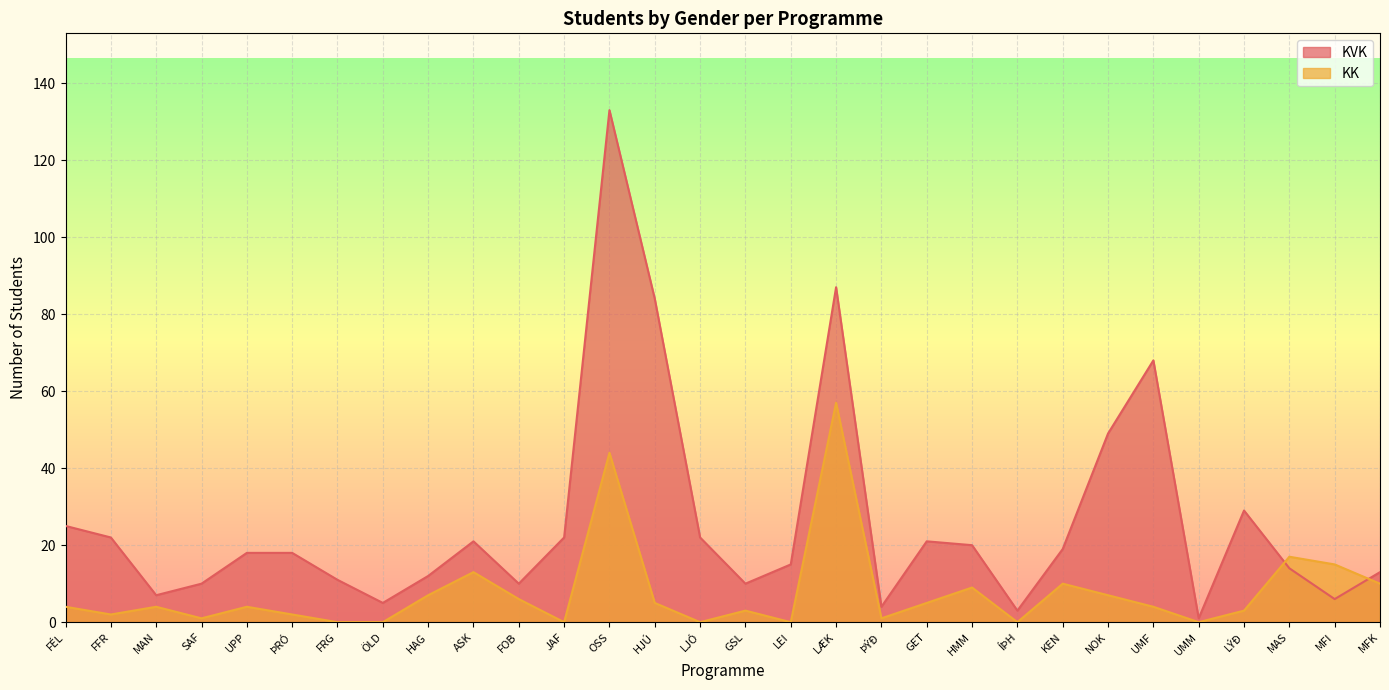

Reading left to right, list all the values displayed in this chart.

KVK: 25	22	7	10	18	18	11	5	12	21	10	22	133	84	22	10	15	87	4	21	20	3	19	49	68	1	29	14	6	13
KK: 4	2	4	1	4	2	0	0	7	13	6	0	44	5	0	3	0	57	1	5	9	0	10	7	4	0	3	17	15	10